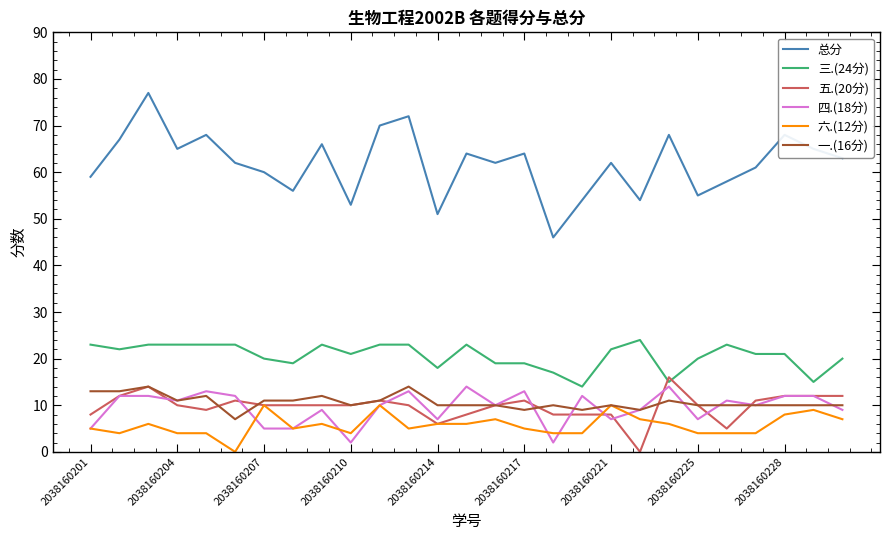

Reading left to right, what are all the values shown in this chart?

总分: 59	67	77	65	68	62	60	56	66	53	70	72	51	64	62	64	46	54	62	54	68	55	58	61	68	65	63
三.(24分): 23	22	23	23	23	23	20	19	23	21	23	23	18	23	19	19	17	14	22	24	15	20	23	21	21	15	20
五.(20分): 8	12	14	10	9	11	10	10	10	10	11	10	6	8	10	11	8	8	8	0	16	10	5	11	12	12	12
四.(18分): 5	12	12	11	13	12	5	5	9	2	10	13	7	14	10	13	2	12	7	9	14	7	11	10	12	12	9
六.(12分): 5	4	6	4	4	0	10	5	6	4	10	5	6	6	7	5	4	4	10	7	6	4	4	4	8	9	7
一.(16分): 13	13	14	11	12	7	11	11	12	10	11	14	10	10	10	9	10	9	10	9	11	10	10	10	10	10	10